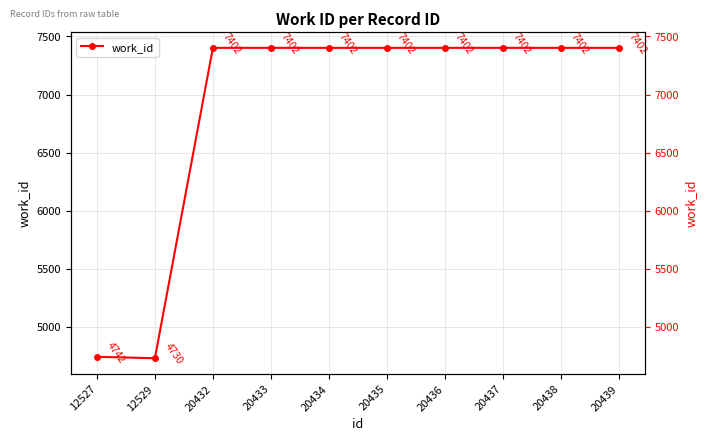

How many lines are shown in the chart?

1